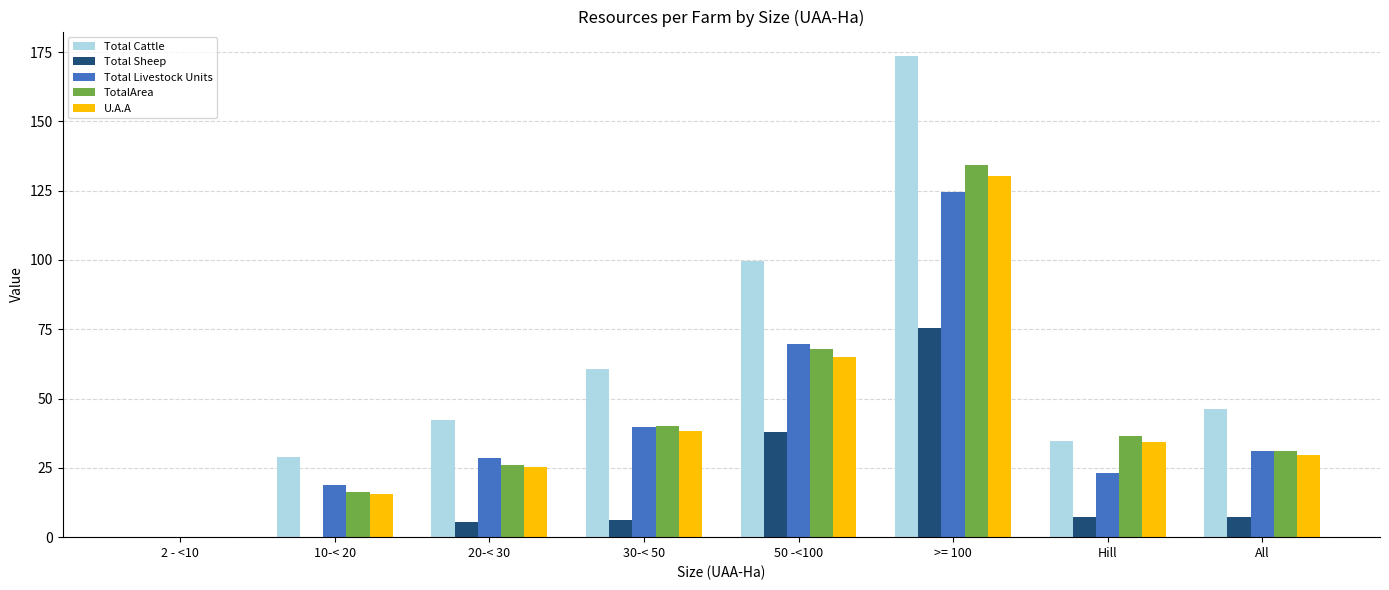

Are the bars horizontal?

No